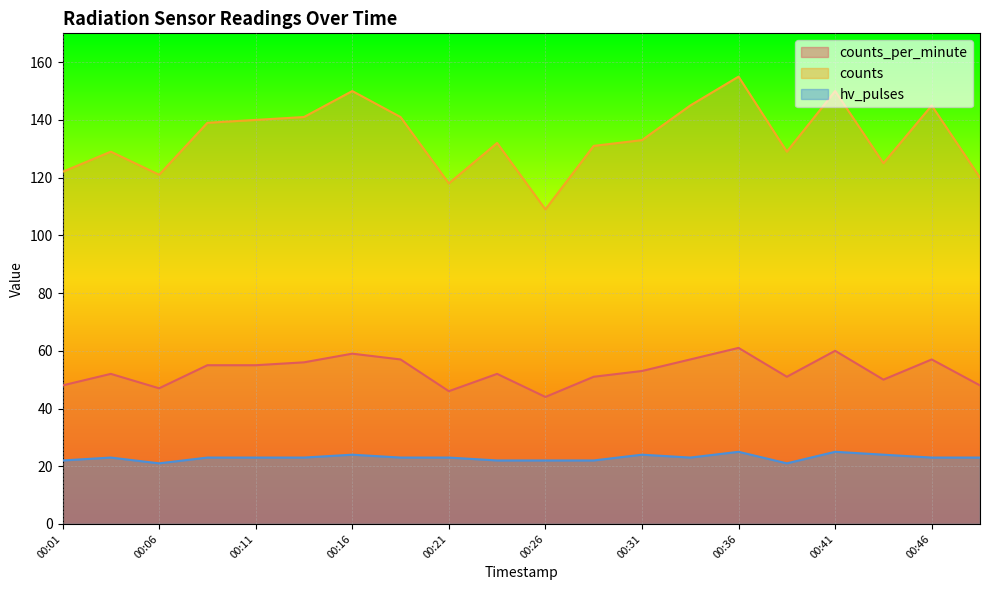

In counts, how many points are lower than both neighbors (excluding endpoints)?

5